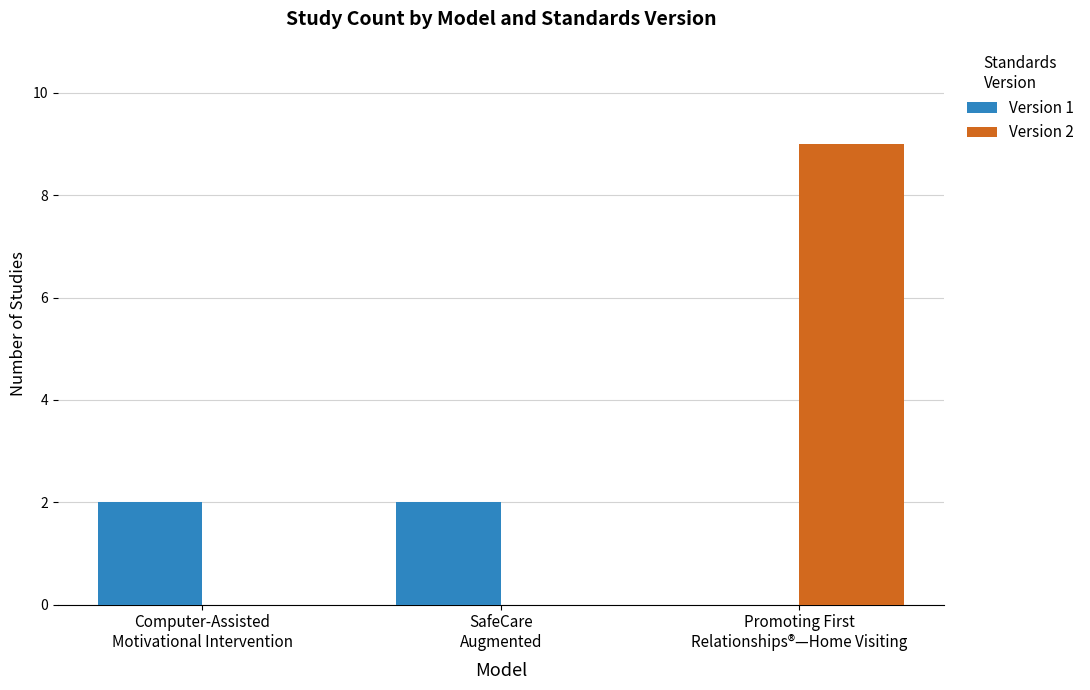

How many groups of bars are there?

3